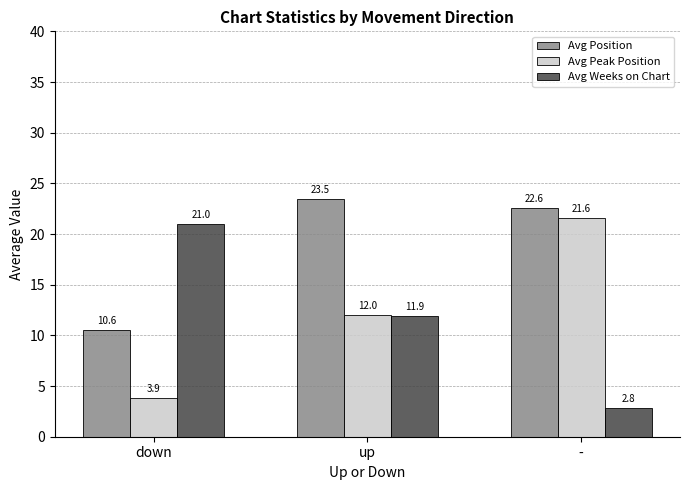

What is the label of the 1st bar from the right?

-